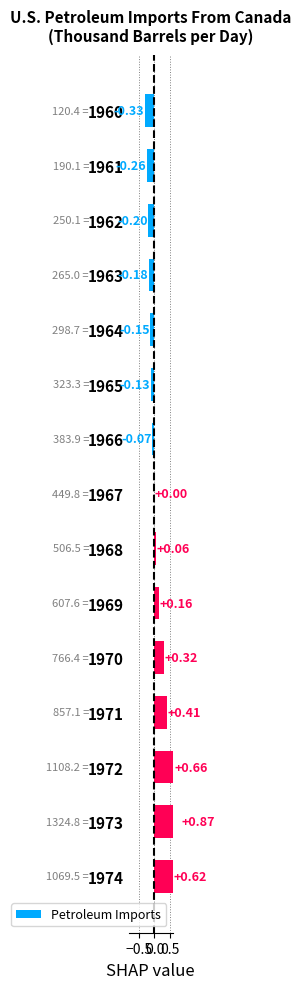

What is the minimum value shown in the chart?

-0.3